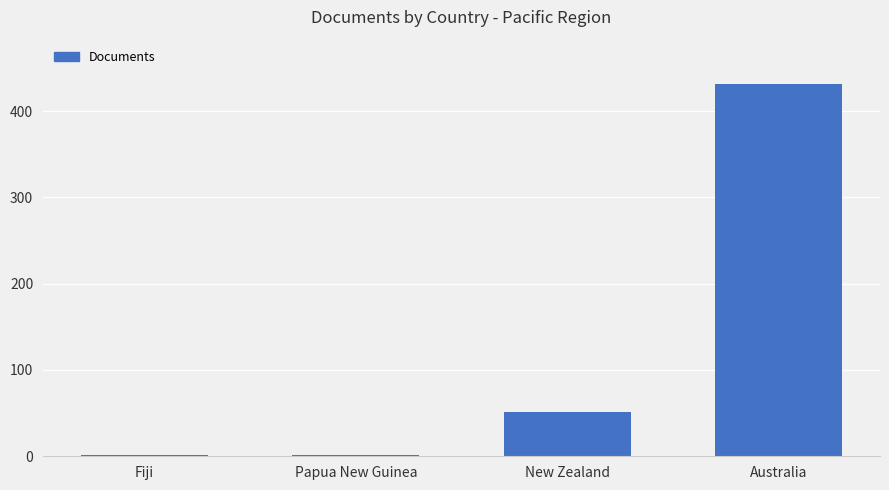

What is the sum of all values?

484